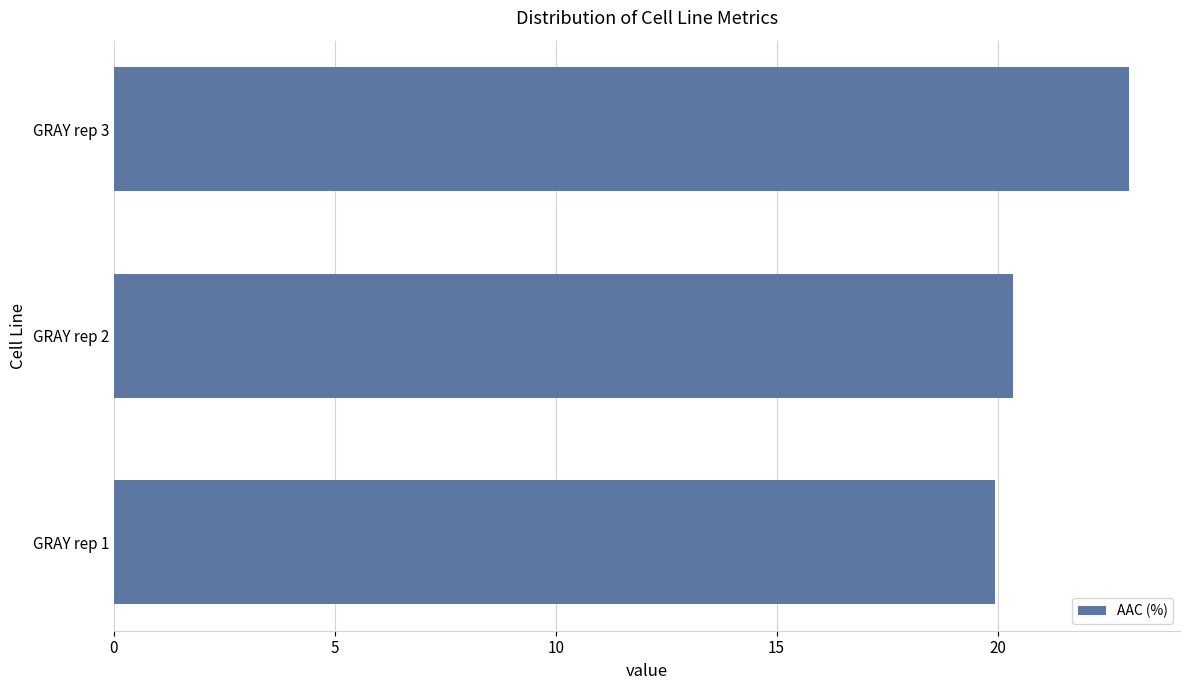

What is the difference between the maximum and minimum values?

3.0